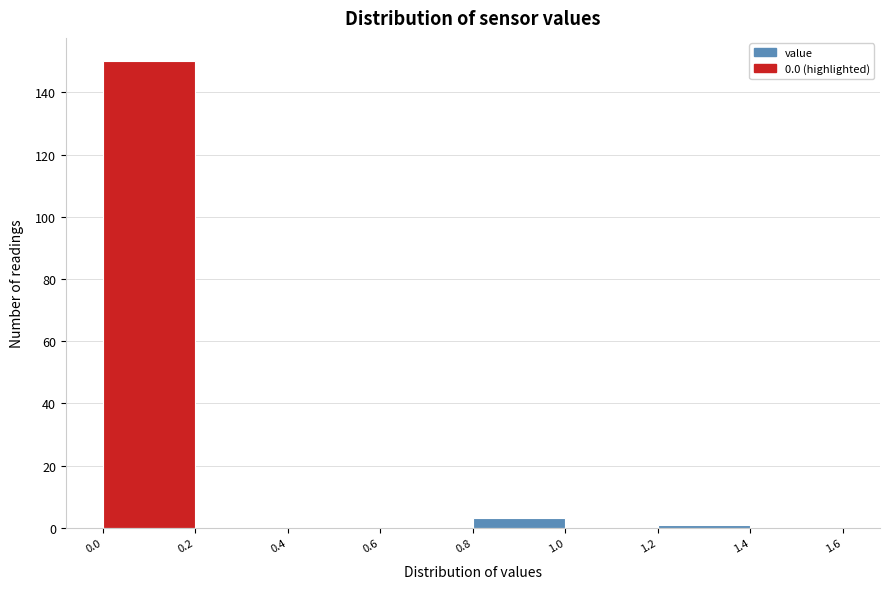

Over which range of the x-axis is the bar tallest?

0.0 to 0.2